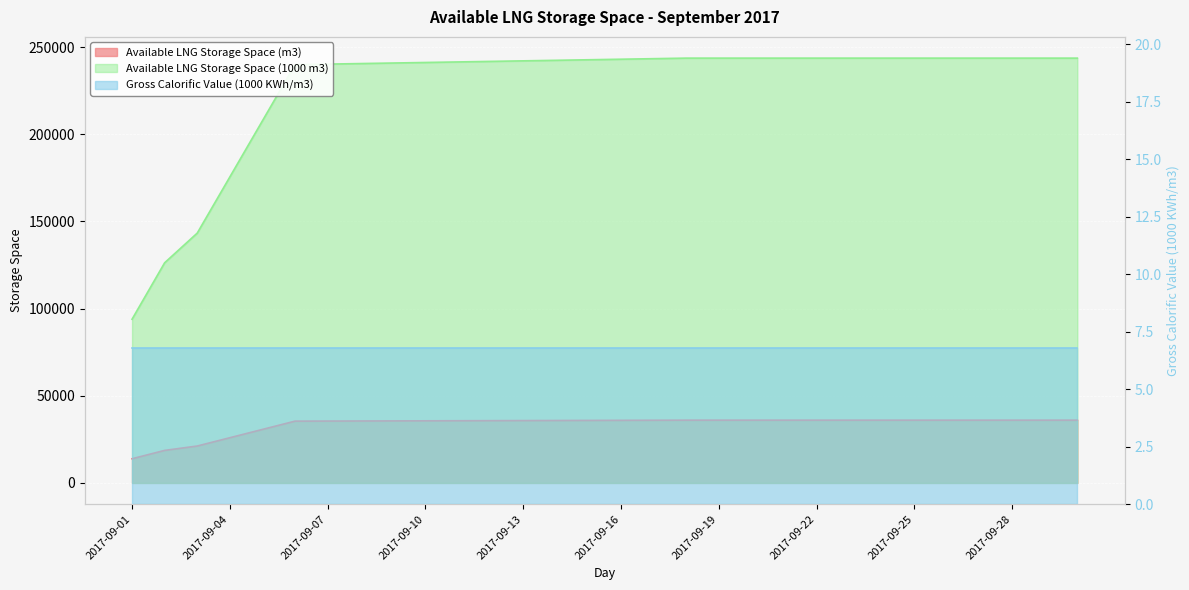

Rank the series at 2017-09-28 from highest to lowest value.

Available LNG Storage Space (1000 m3), Available LNG Storage Space (m3)